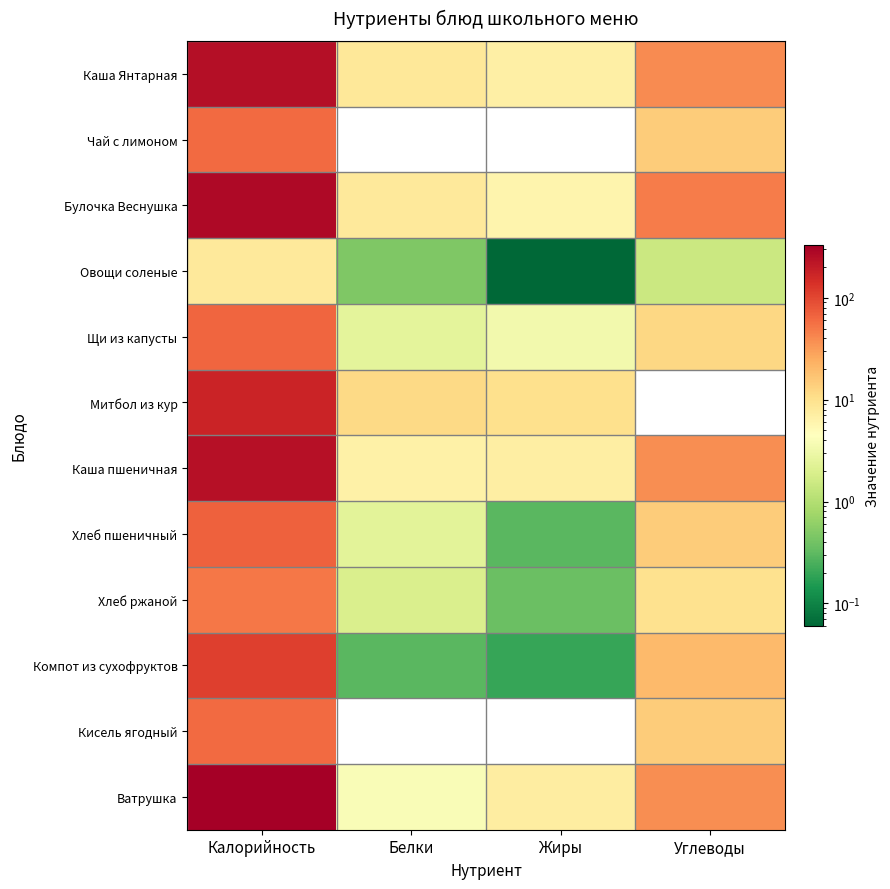

At which category does the chart reach its peak across all series?

Калорийность